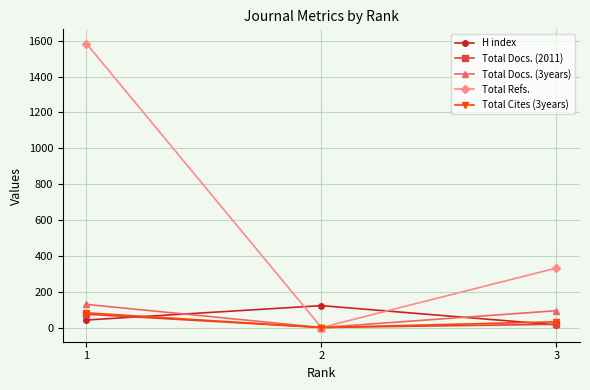

Reading left to right, list all the values displayed in this chart.

H index: 1=42	2=122	3=15
Total Docs. (2011): 1=74	2=0	3=18
Total Docs. (3years): 1=129	2=0	3=94
Total Refs.: 1=1584	2=0	3=332
Total Cites (3years): 1=82	2=0	3=32